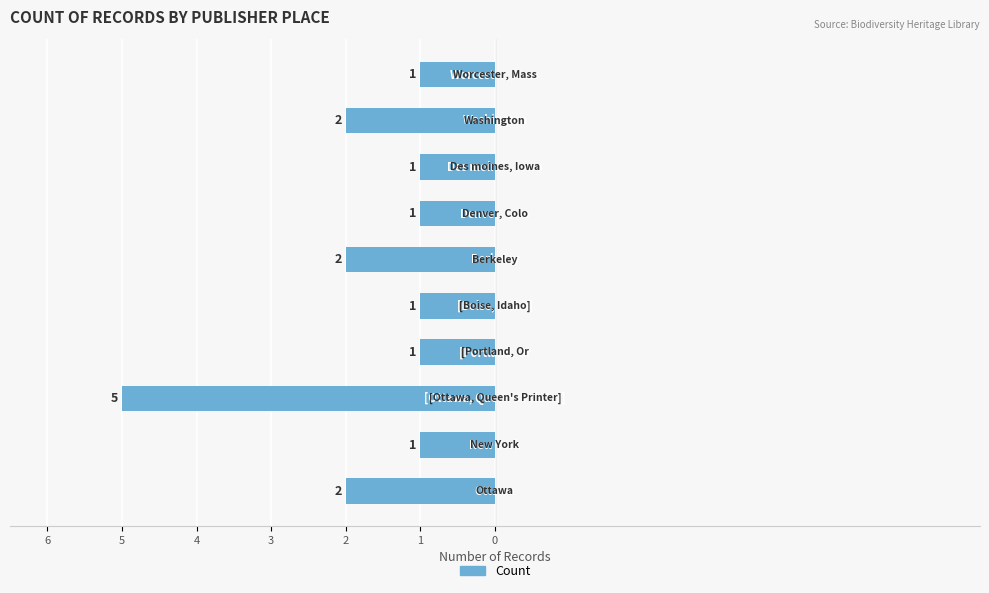

Are the bars grouped side by side (vs. stacked)?

No